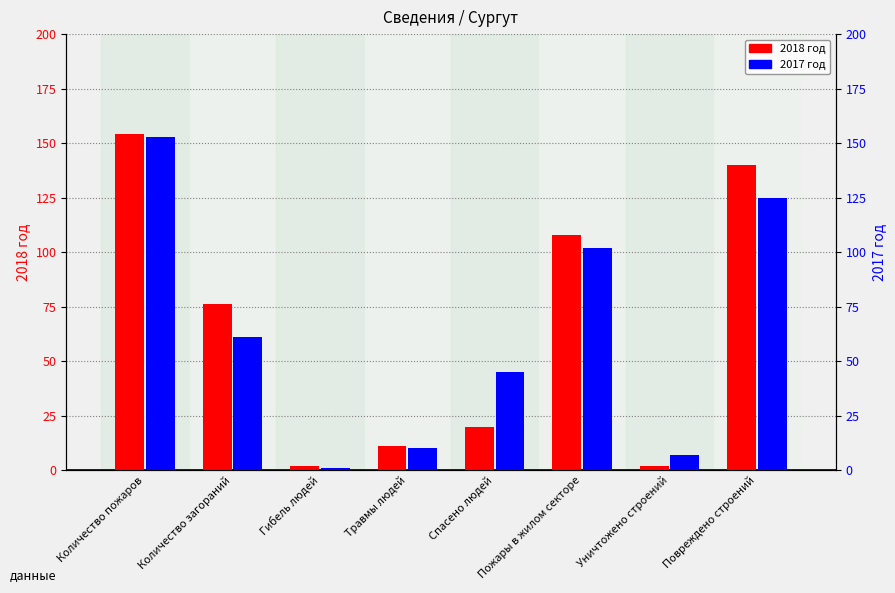

Between Количество пожаров and Количество загораний, which series saw the biggest shift?

2017 год